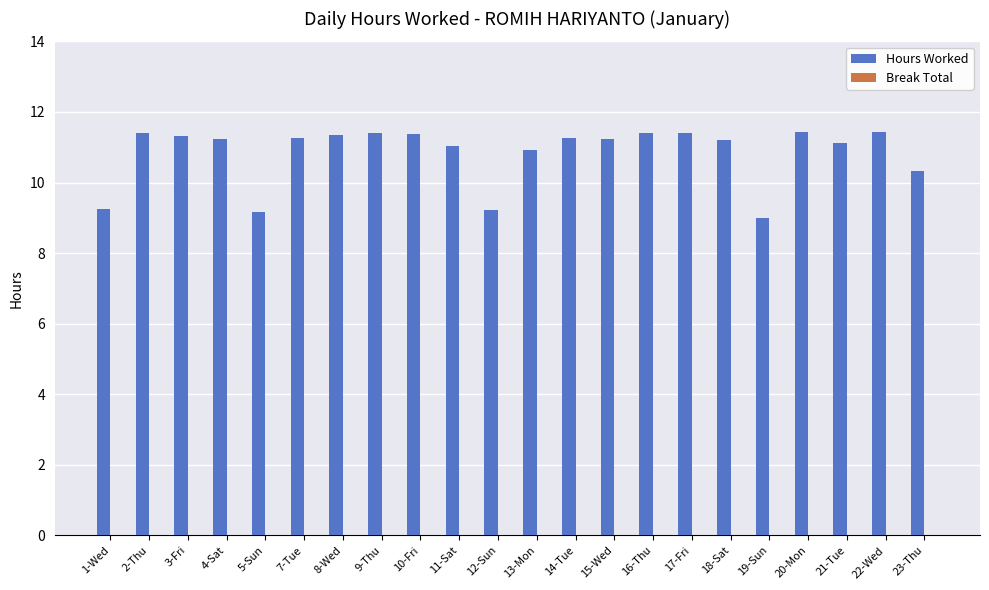

At which label is the value closest to 10?

23-Thu